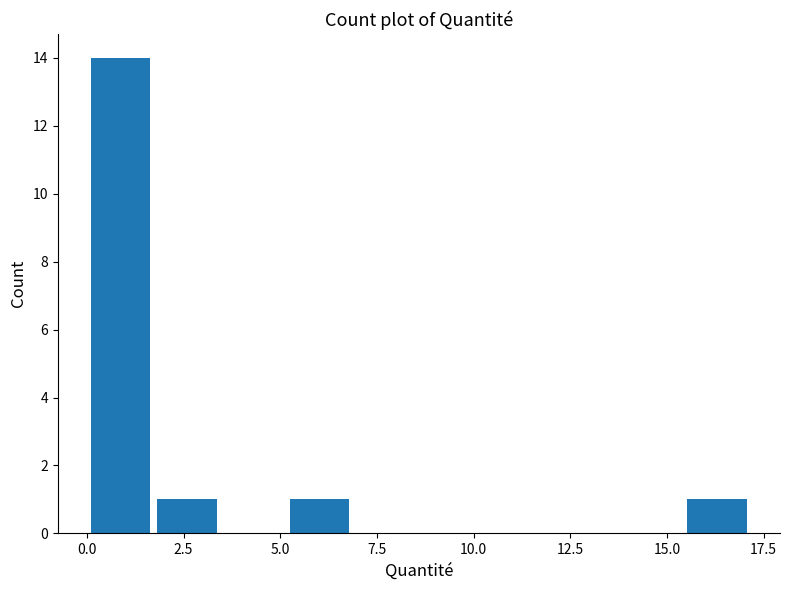

Around what value on the x-axis is the tallest bar? Give the approximate position of its centre, as read against the axis.

1.0